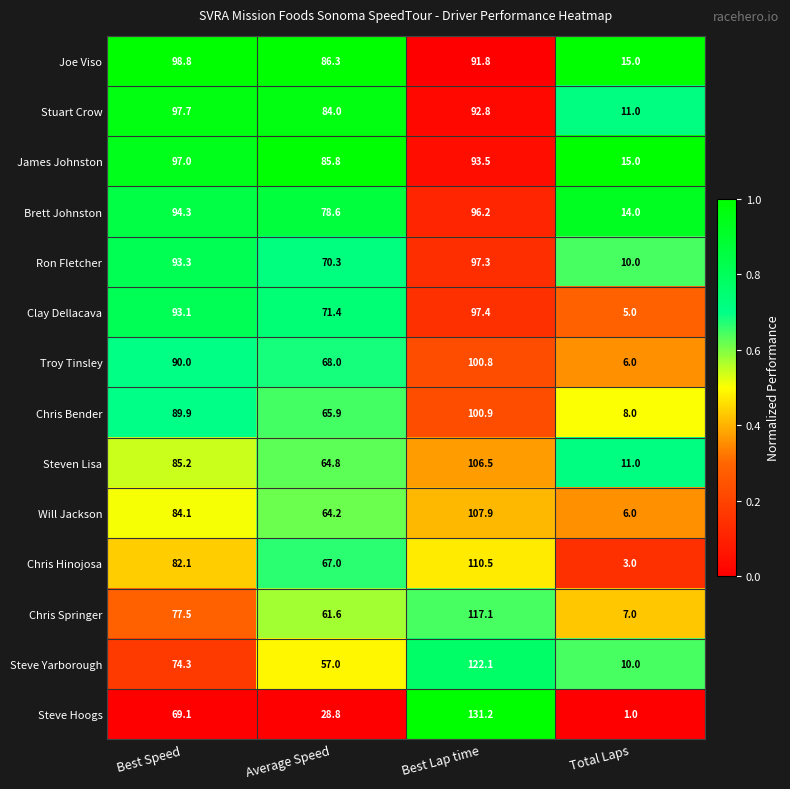

Rank the series by their maximum value, from highest to lowest.

Steve Hoogs, Steve Yarborough, Chris Springer, Chris Hinojosa, Will Jackson, Steven Lisa, Chris Bender, Troy Tinsley, Joe Viso, Stuart Crow, Clay Dellacava, Ron Fletcher, James Johnston, Brett Johnston